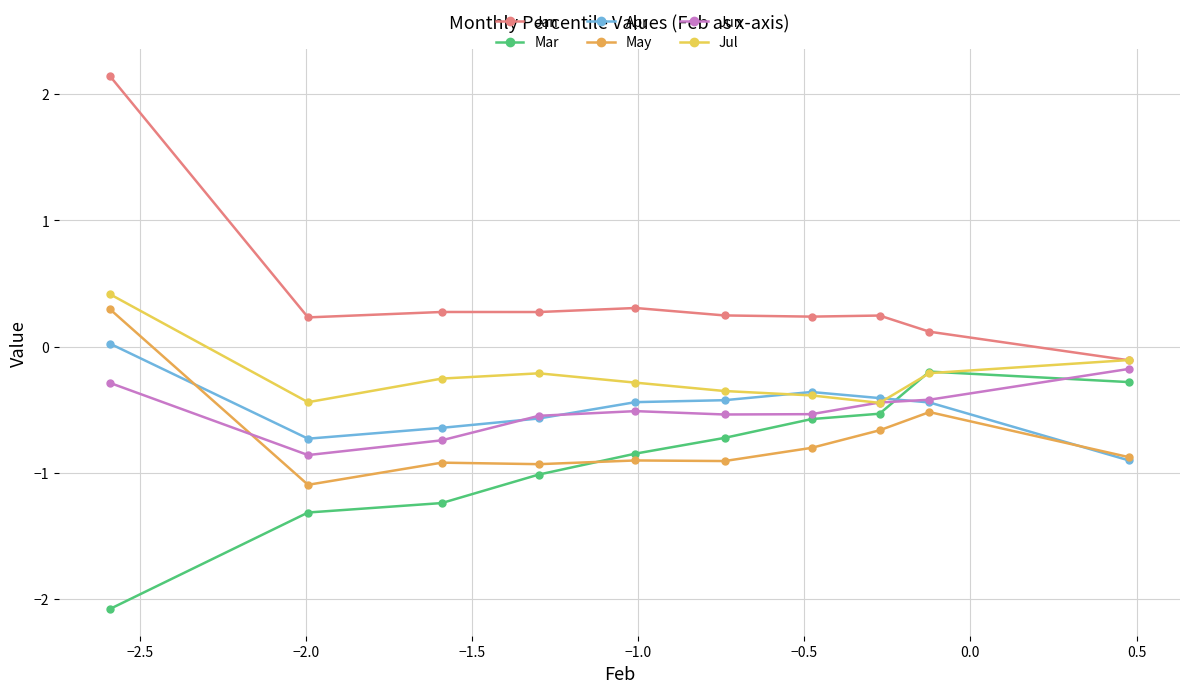

True or false: Apr and Jul intersect in this chart.

True